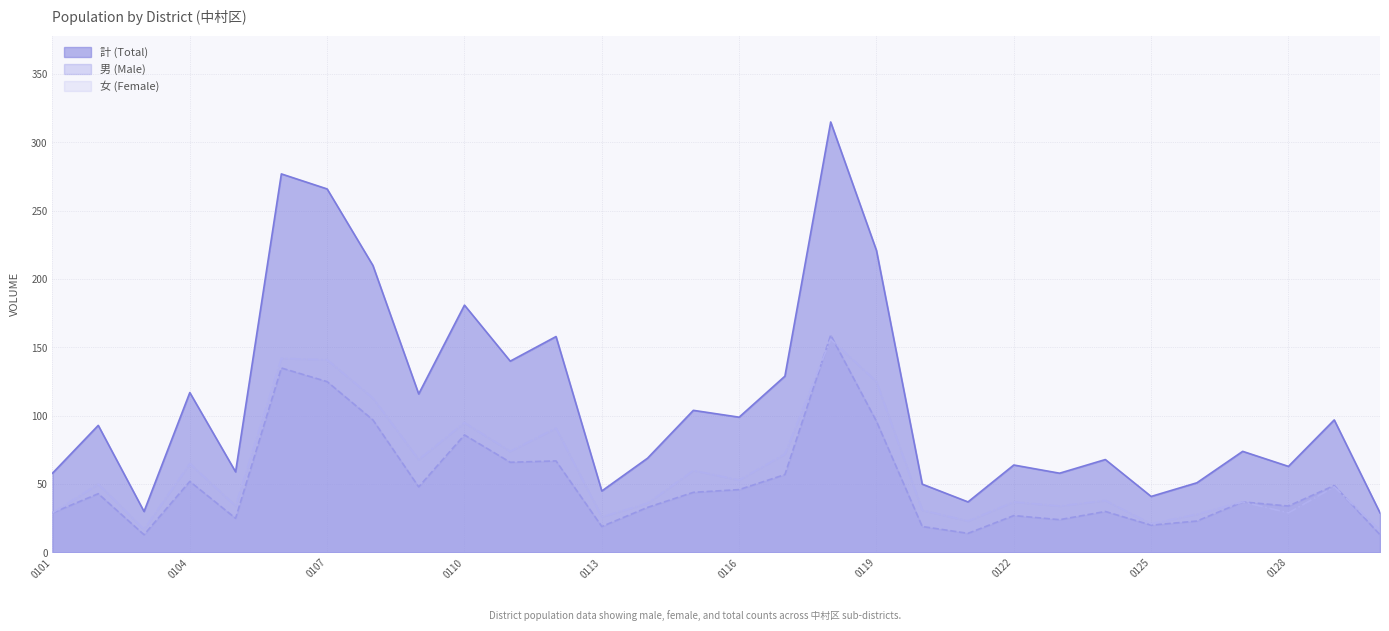

What is the difference between the maximum and minimum values in the 計 (Total) series?

286